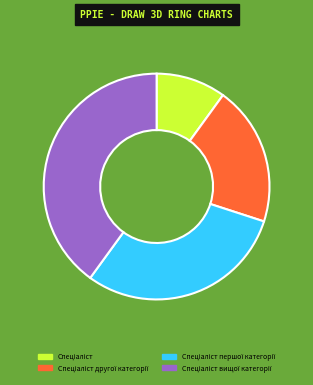

Is there a majority slice in this chart?

No